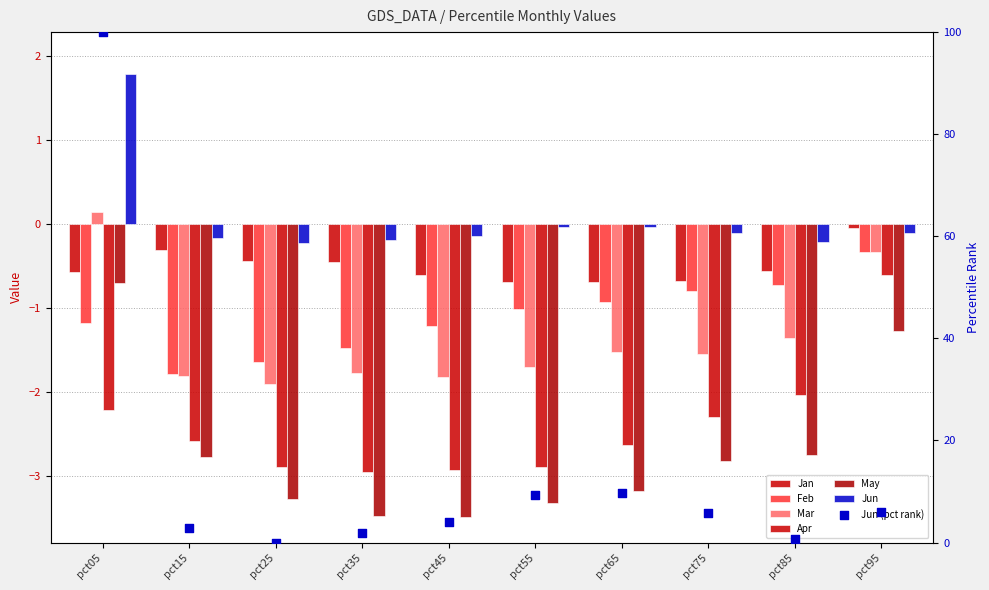

What are all the series names shown in the legend?

Jan, Feb, Mar, Apr, May, Jun